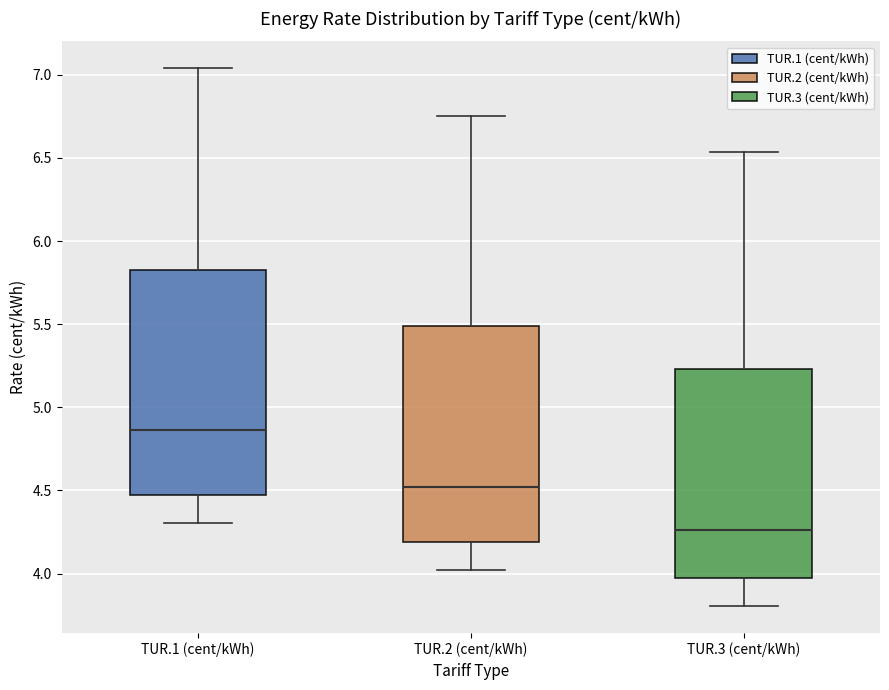

Where does the lower whisker of the box for TUR.3 (cent/kWh) end on the y-axis? The values are not printed on the chart, so give them approximately, as read against the axis.

3.80